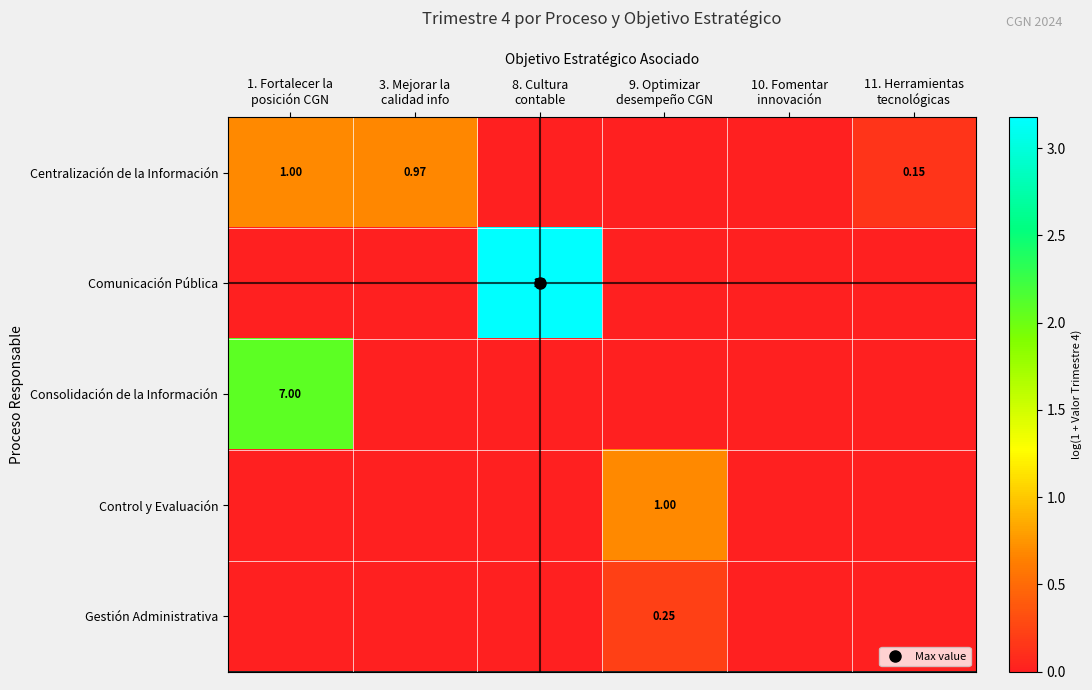

Rank the series at 10. Fomentar innovación from lowest to highest value.

Centralización de la Información, Comunicación Pública, Consolidación de la Información, Control y Evaluación, Gestión Administrativa